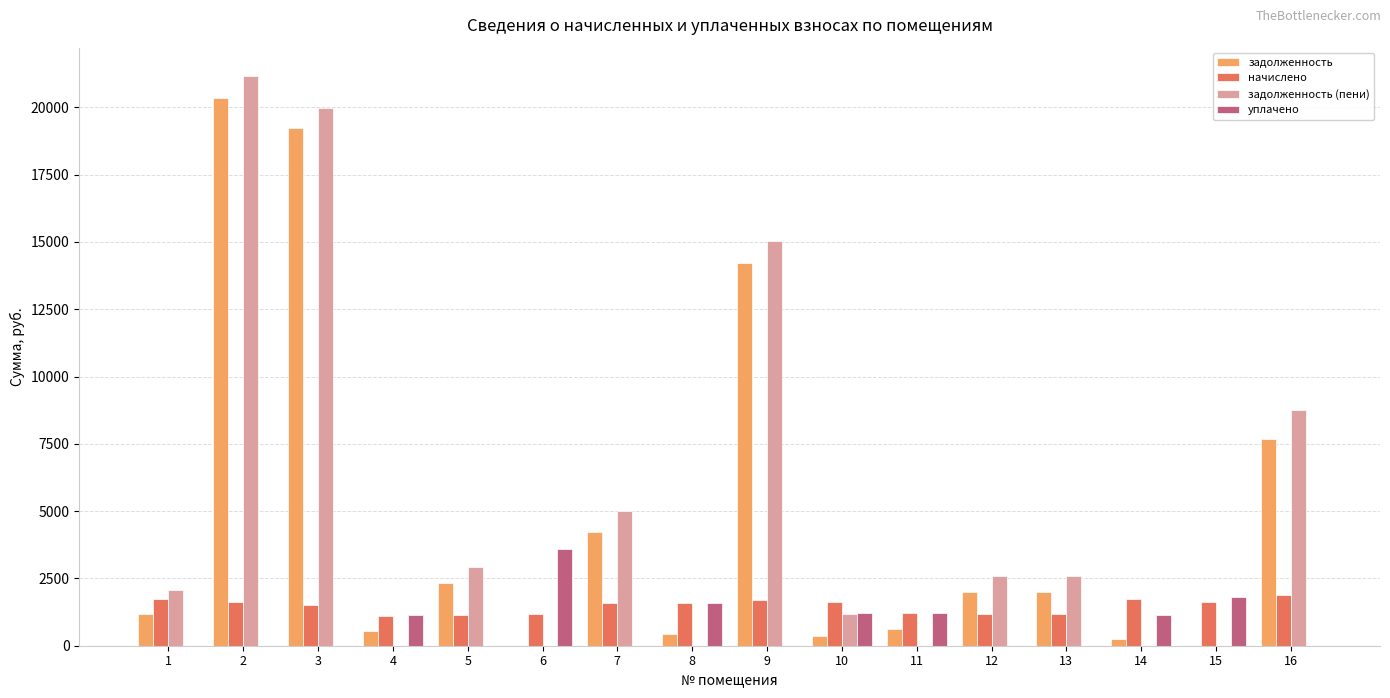

What is the highest value of the задолженность (пени) series?

21160.1